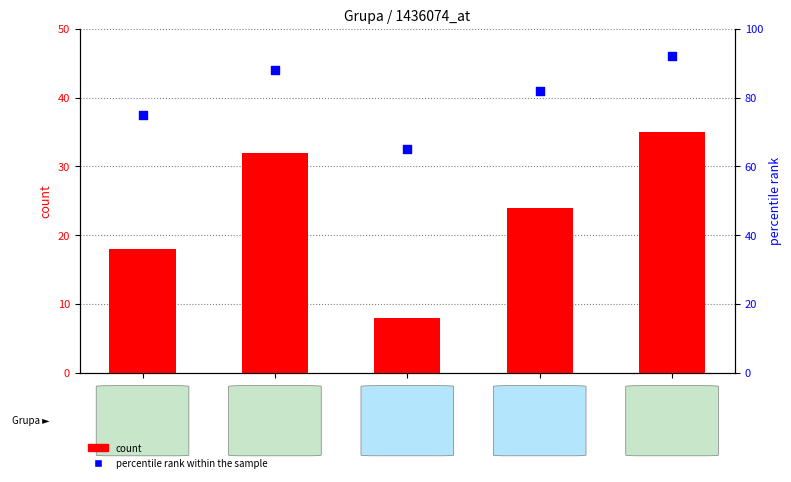

At how many categories does at least one series exceed 77?

3